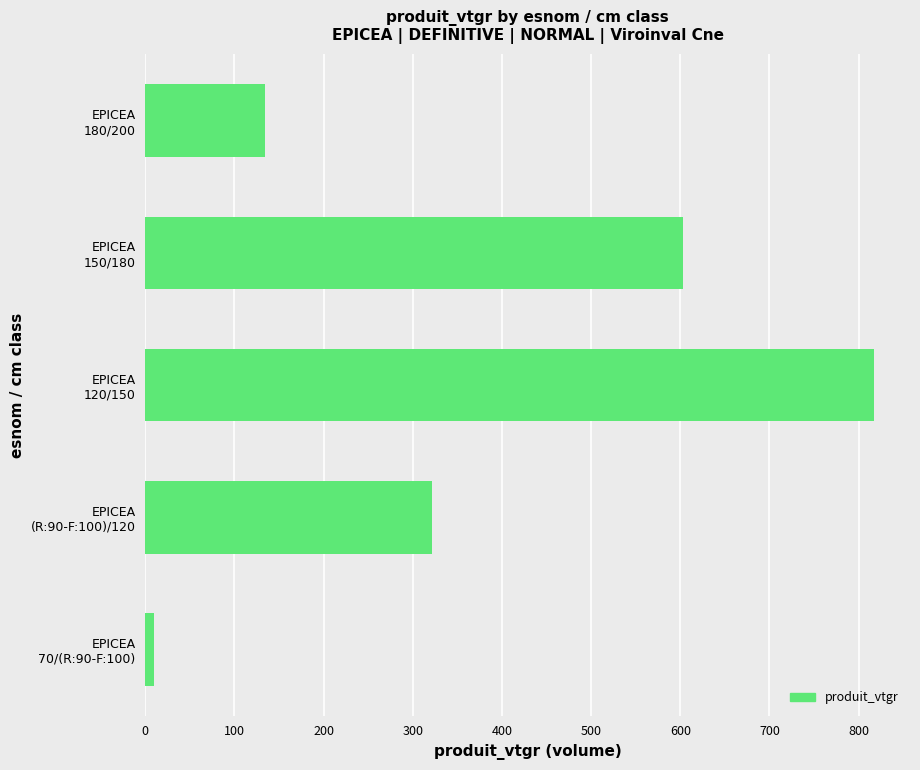

How many bars are there in total?

5